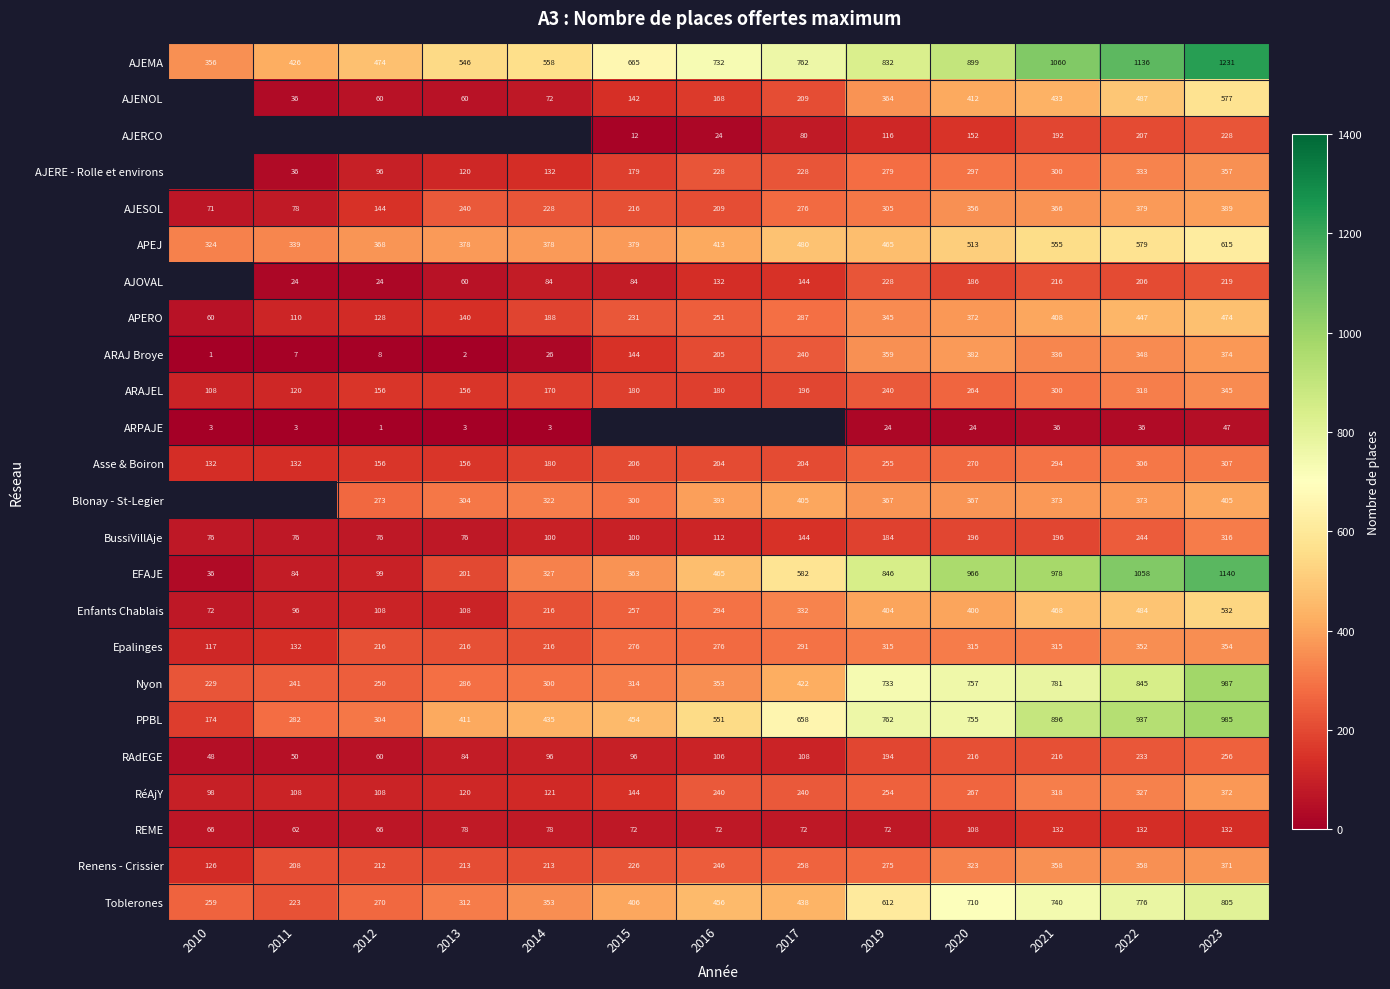

How many distinct data groups are displayed?

24